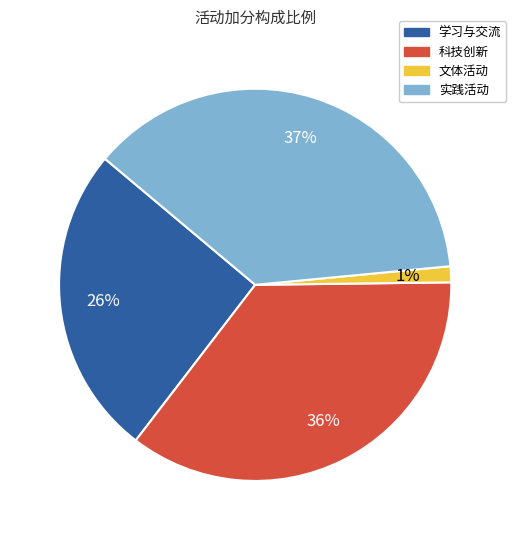

What is the largest slice in the pie chart?

实践活动